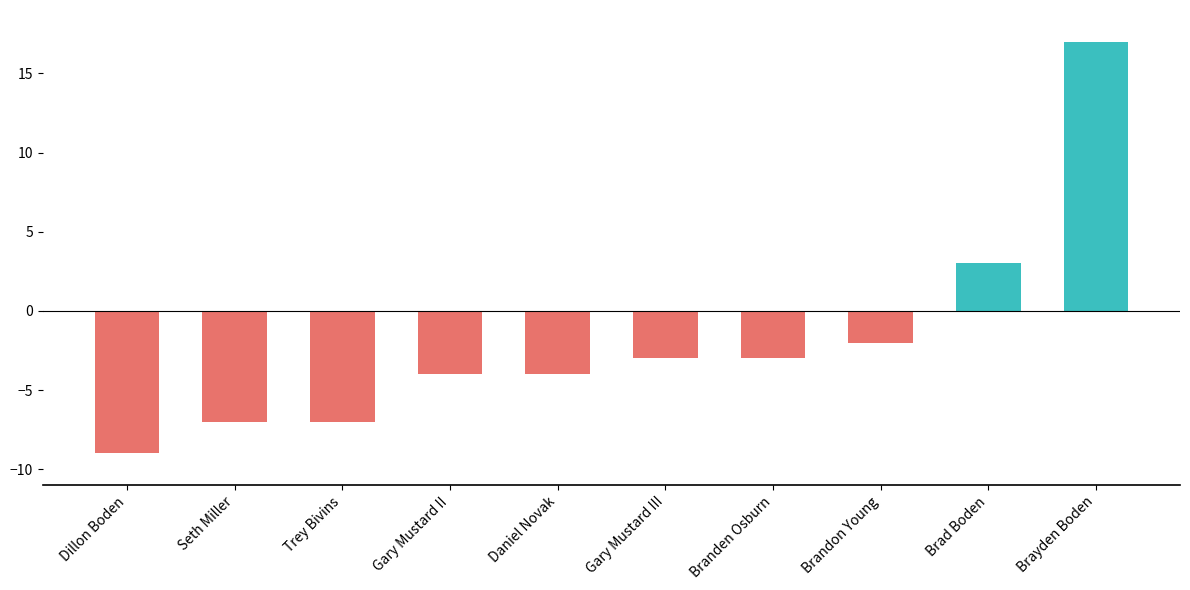

What is the change in value from Daniel Novak to Brayden Boden?

+21